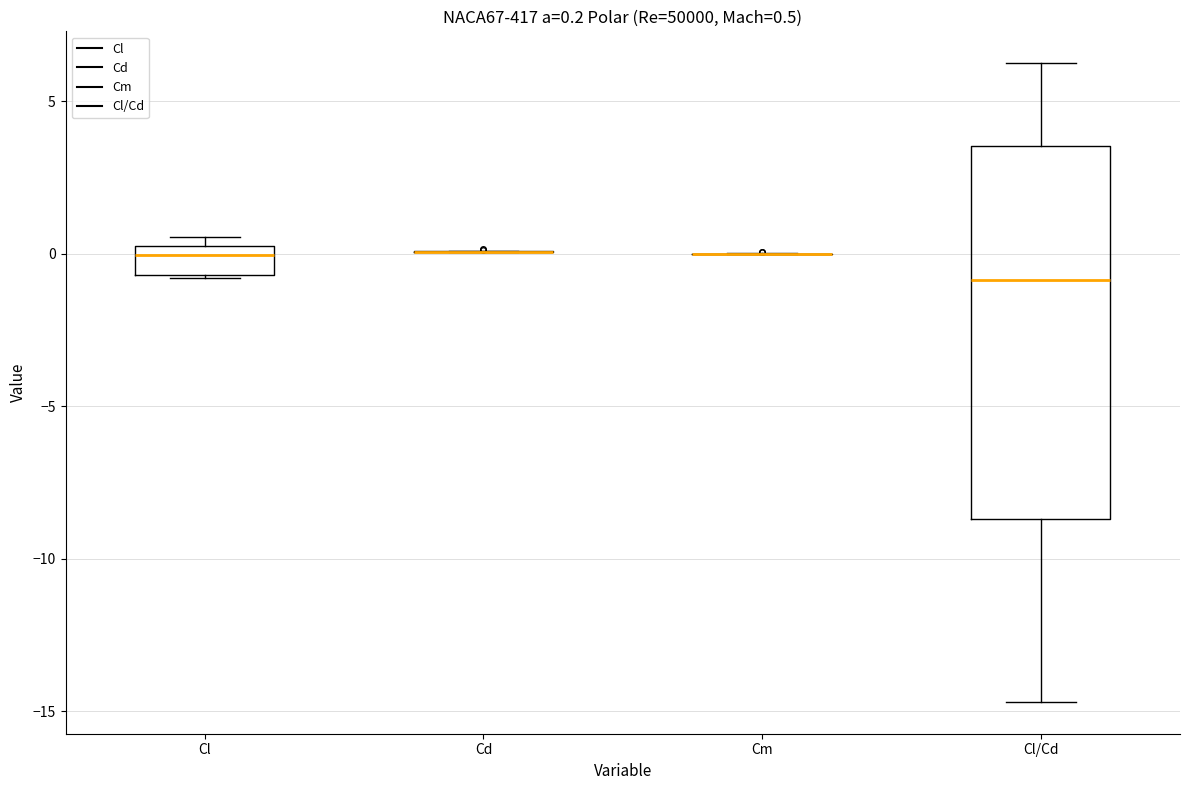

Which box is the tallest, from its lower edge to its upper edge?

Cl/Cd